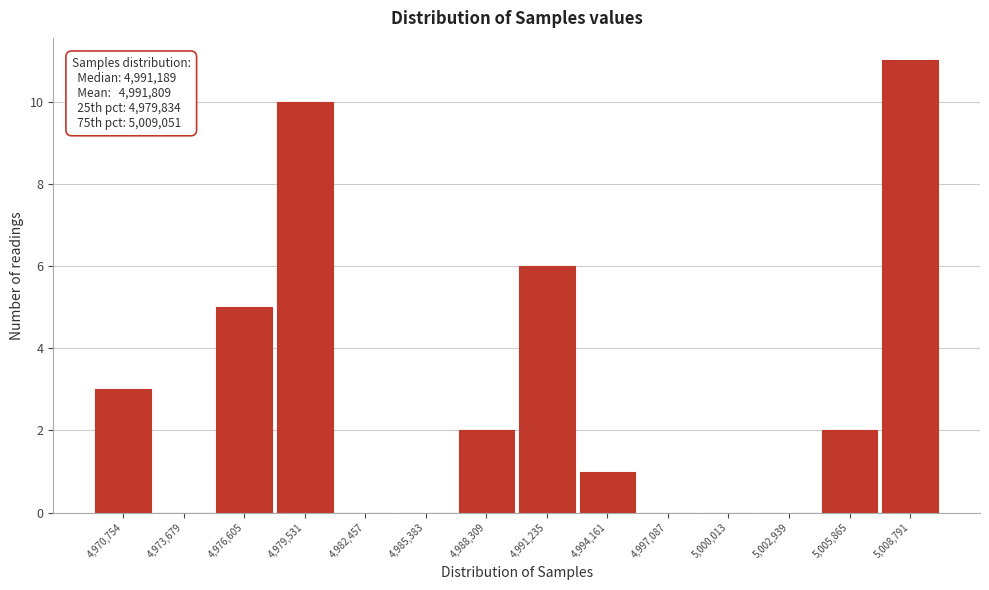

Reading right to left, extract all data points from this chart.

5,008,791=11	5,005,865=2	5,002,939=0	5,000,013=0	4,997,087=0	4,994,161=1	4,991,235=6	4,988,309=2	4,985,383=0	4,982,457=0	4,979,531=10	4,976,605=5	4,973,679=0	4,970,754=3